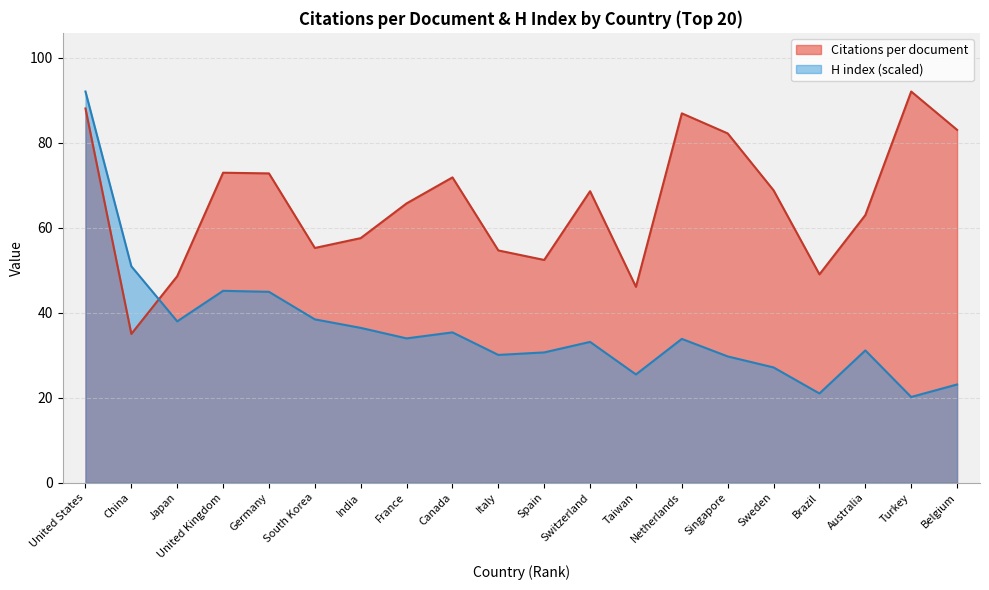

Reading left to right, list all the values displayed in this chart.

Citations per document: United States=88.0	China=35.0	Japan=48.6	United Kingdom=72.9	Germany=72.8	South Korea=55.2	India=57.5	France=65.7	Canada=71.8	Italy=54.6	Spain=52.4	Switzerland=68.6	Taiwan=46.1	Netherlands=86.9	Singapore=82.2	Sweden=68.8	Brazil=49.0	Australia=63.0	Turkey=92.0	Belgium=83.0
H index: United States=92.0	China=50.9	Japan=37.9	United Kingdom=45.1	Germany=44.9	South Korea=38.4	India=36.4	France=33.9	Canada=35.4	Italy=30.1	Spain=30.6	Switzerland=33.1	Taiwan=25.5	Netherlands=33.8	Singapore=29.7	Sweden=27.1	Brazil=21.0	Australia=31.1	Turkey=20.2	Belgium=23.1